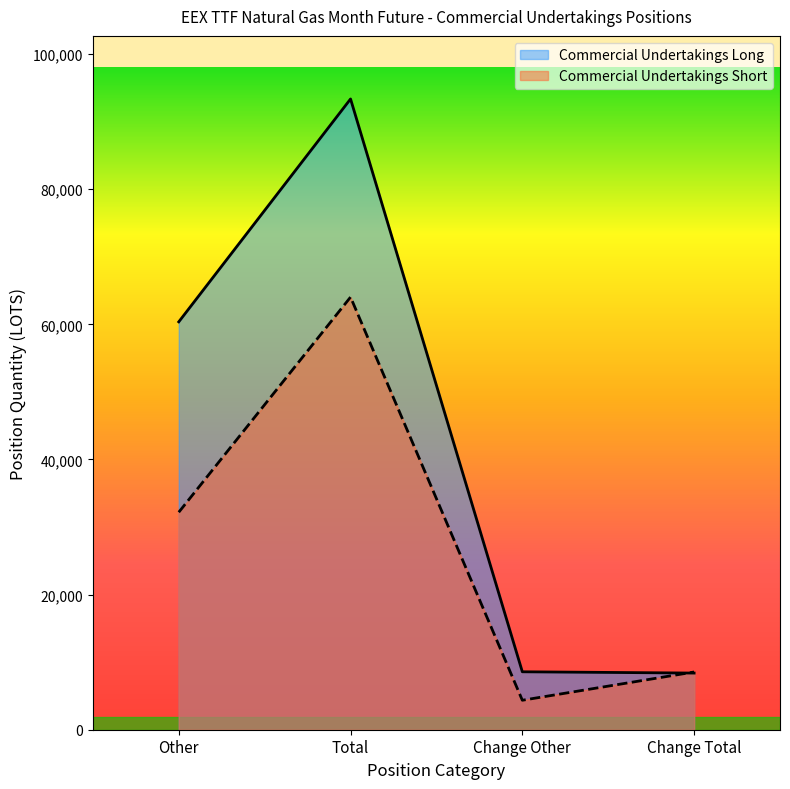

Is the value of Commercial Undertakings Short at Total greater than the value of Commercial Undertakings Long at Change Total?

Yes